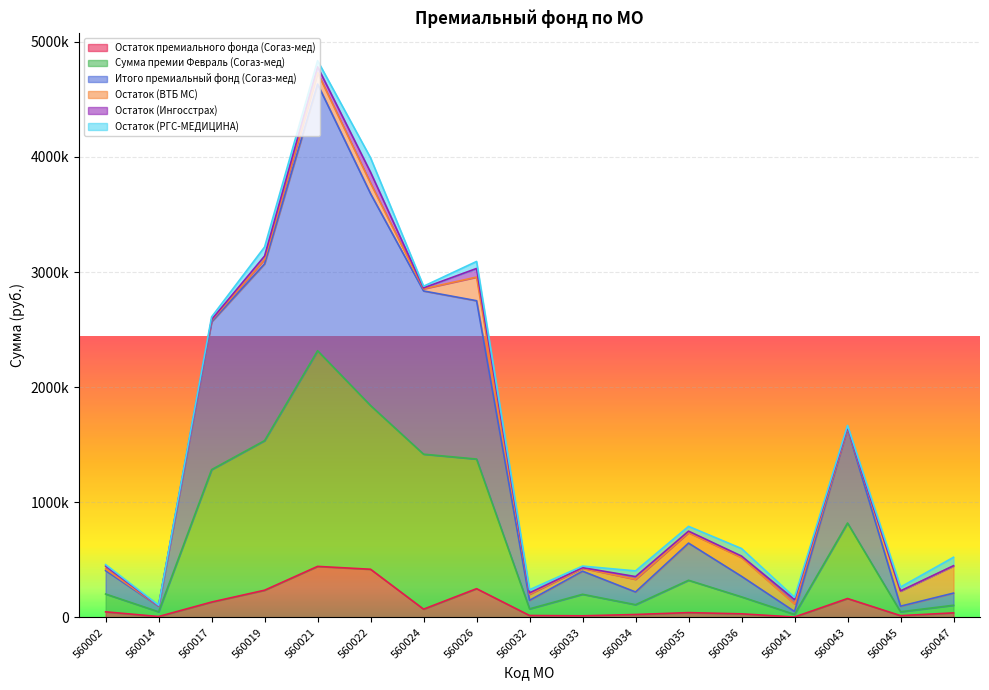

Is the value of Итого премиальный фонд (Согаз-мед) at 560043 greater than the value of Сумма премии Февраль (Согаз-мед) at 560032?

Yes